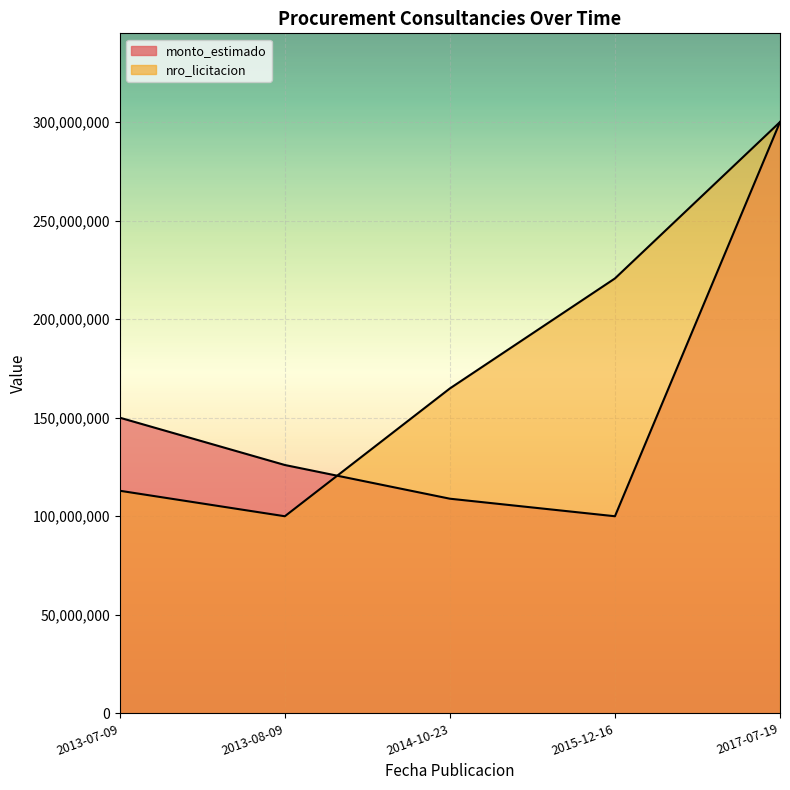

Which series changed the most between 2013-07-09 and 2015-12-16?

nro_licitacion